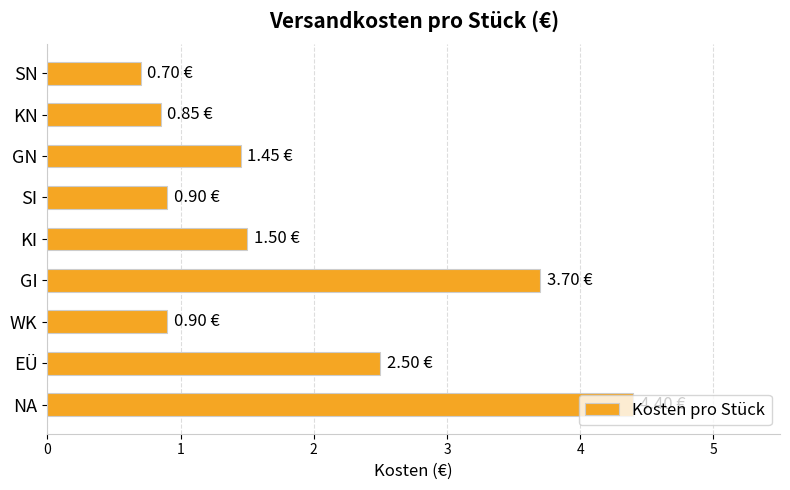

Which category has the highest value across all series?

NA